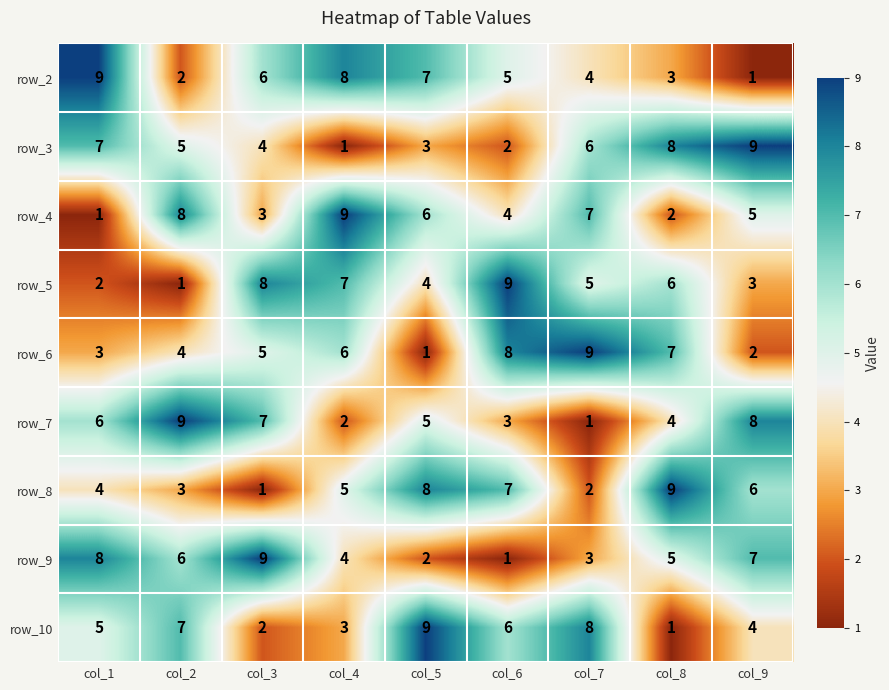

The value of row_6 at col_3 is 2. True or false?

False